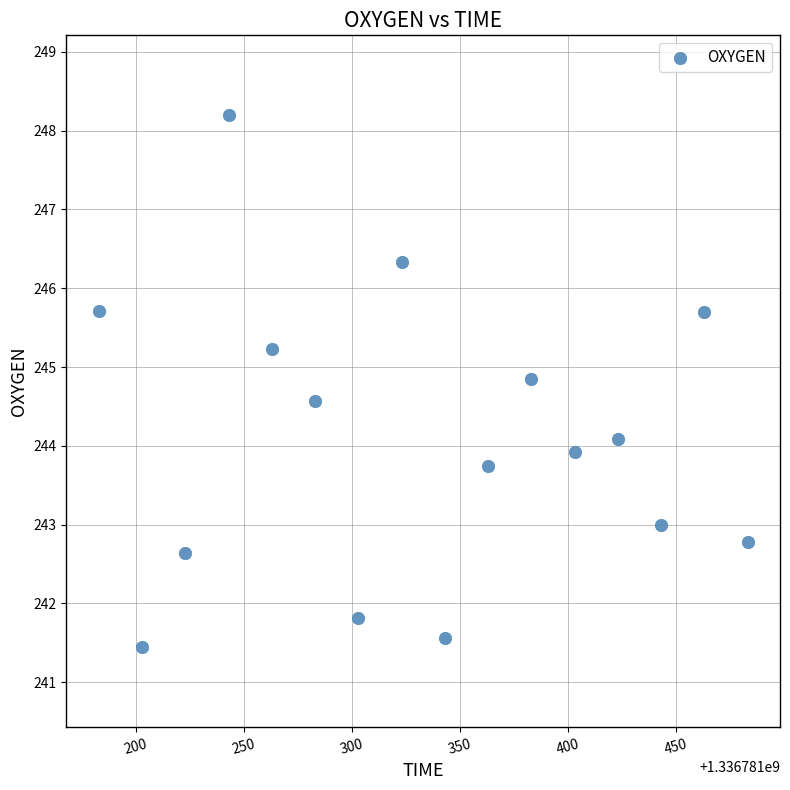

What is the range of Y values (max minus min)?

6.8